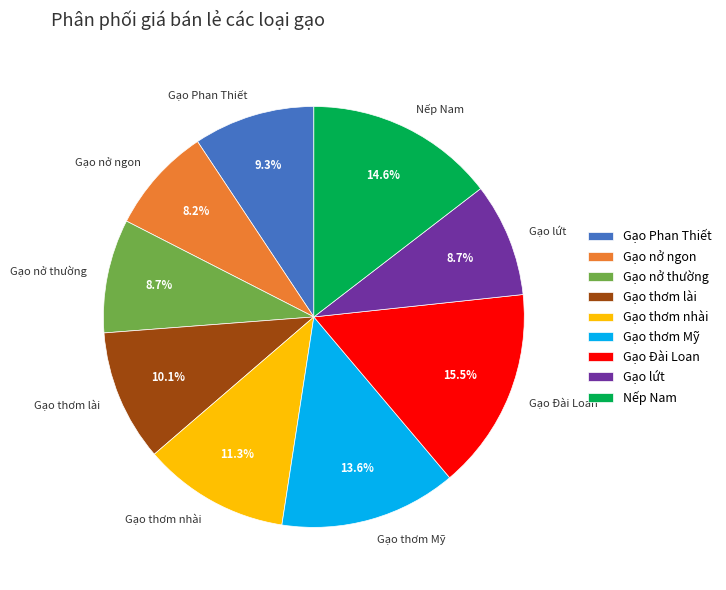

How many segments does this pie chart have?

9